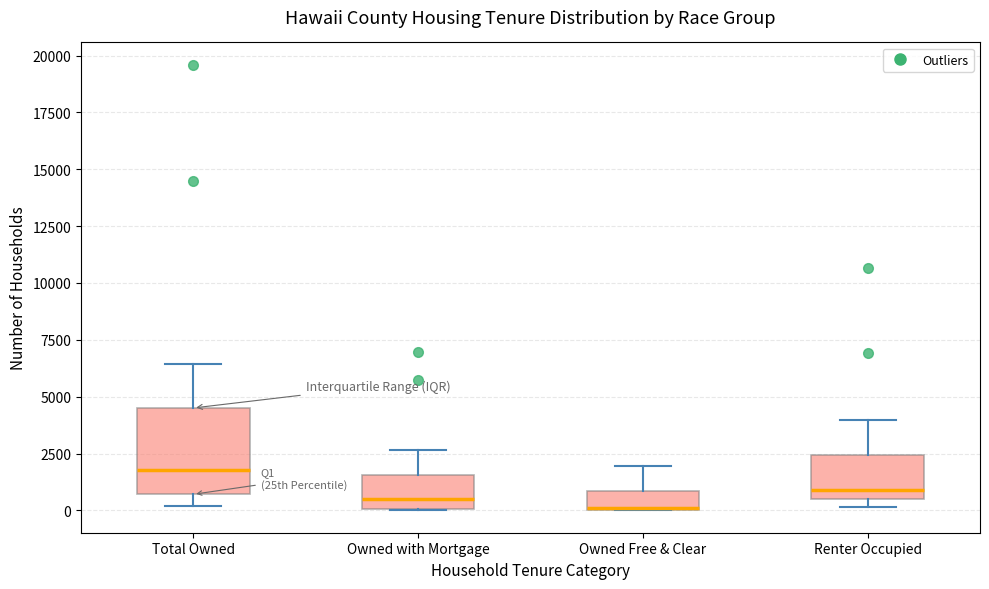

Where does the median line of the box for Total Owned sit on the y-axis? The values are not printed on the chart, so give them approximately, as read against the axis.

2000